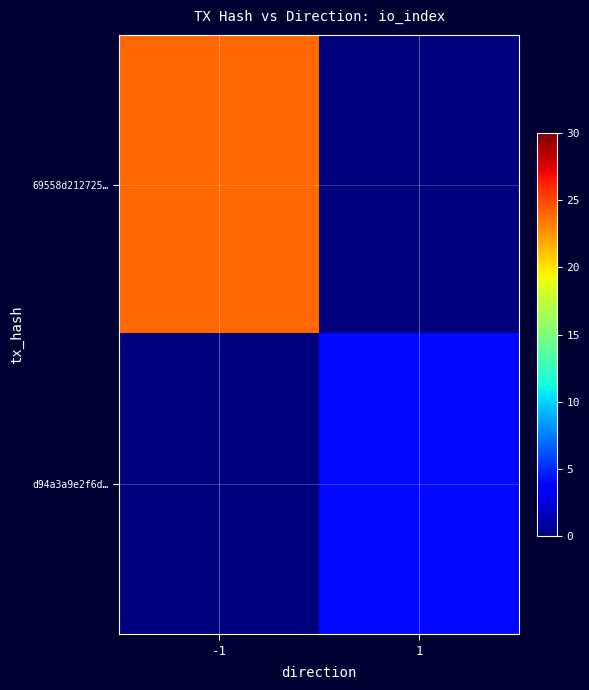

Reading left to right, what are all the values shown in this chart?

69558d212725…: -1=24	1=0
d94a3a9e2f6d…: -1=0	1=4